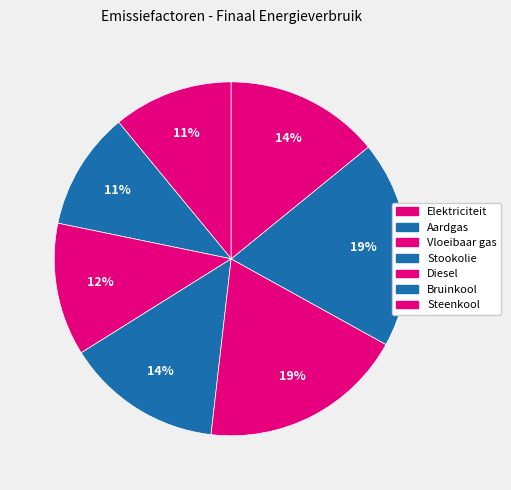

How many slices are in this pie chart?

7